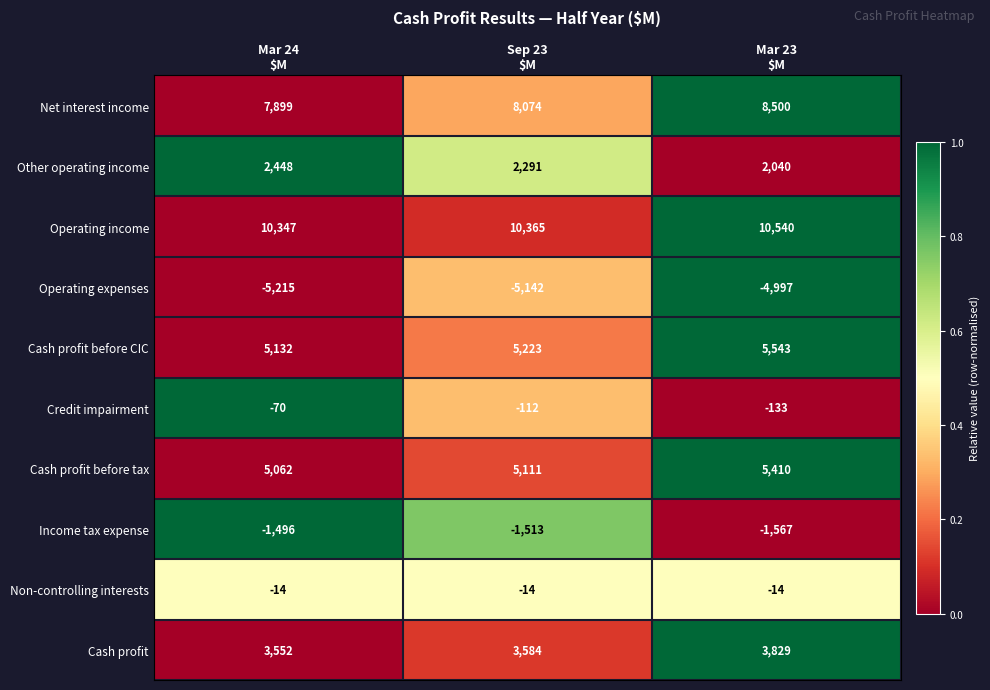

Which series has the largest range (max minus min)?

Net interest income